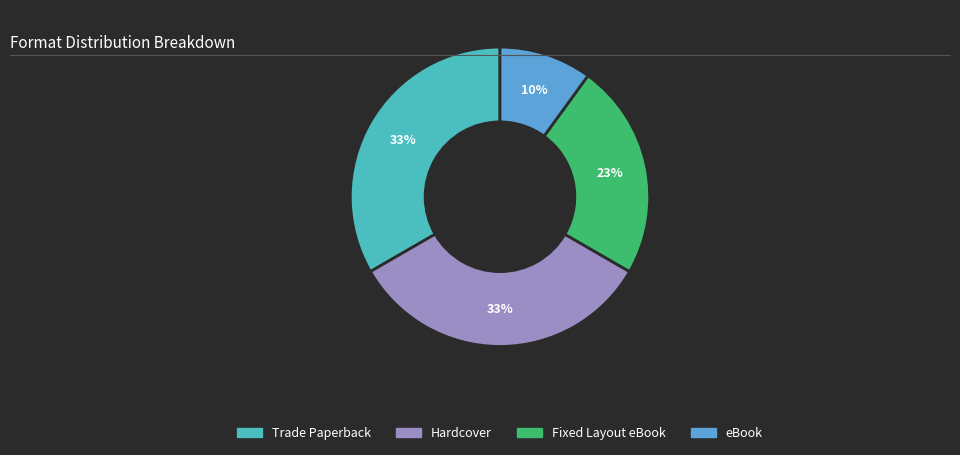

Is there a majority slice in this chart?

No